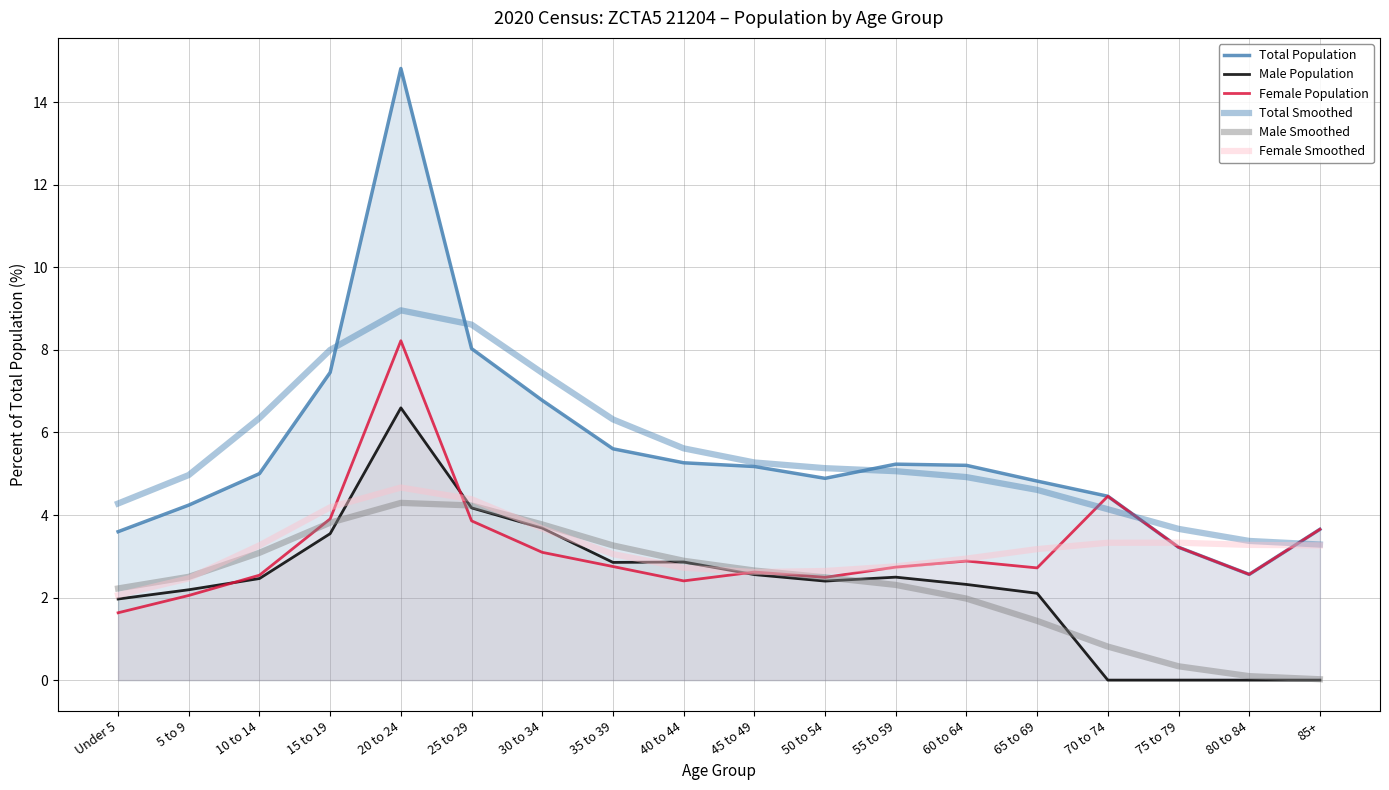

Reading right to left, list all the values displayed in this chart.

Total Population: 3.7	2.6	3.2	4.5	4.8	5.2	5.2	4.9	5.2	5.3	5.6	6.8	8.0	14.8	7.5	5.0	4.2	3.6
Male Population: 0.0	0.0	0.0	0.0	2.1	2.3	2.5	2.4	2.6	2.9	2.9	3.7	4.2	6.6	3.5	2.5	2.2	2.0
Female Population: 3.7	2.6	3.2	4.5	2.7	2.9	2.7	2.5	2.6	2.4	2.8	3.1	3.9	8.2	3.9	2.5	2.1	1.6
Total Smoothed: 3.3	3.4	3.7	4.1	4.6	4.9	5.1	5.1	5.3	5.6	6.3	7.4	8.6	9.0	8.0	6.3	5.0	4.3
Male Smoothed: 0.0	0.1	0.3	0.8	1.4	2.0	2.3	2.5	2.7	2.9	3.3	3.8	4.2	4.3	3.8	3.1	2.5	2.2
Female Smoothed: 3.3	3.3	3.3	3.3	3.2	2.9	2.8	2.6	2.6	2.7	3.1	3.7	4.4	4.7	4.2	3.3	2.5	2.1